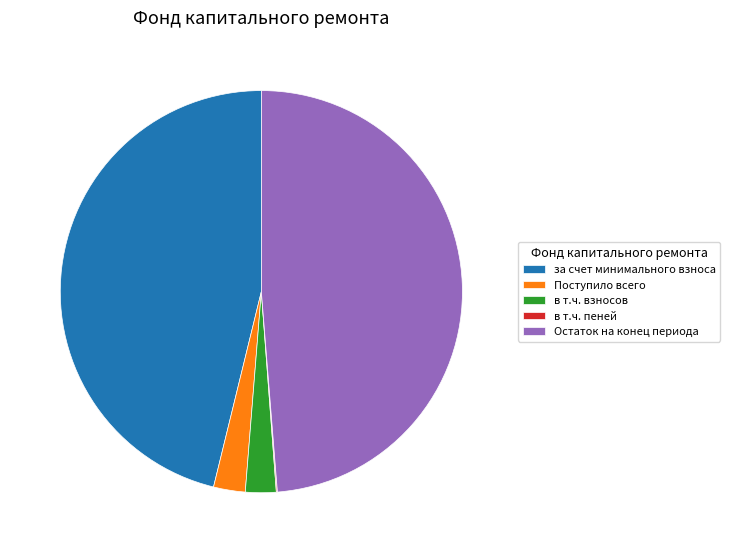

Which has a higher value, в т.ч. взносов or Остаток на конец периода?

Остаток на конец периода